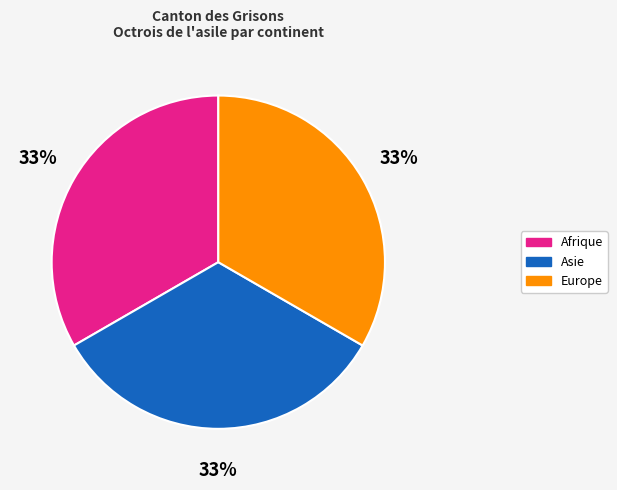

How many segments does this pie chart have?

3